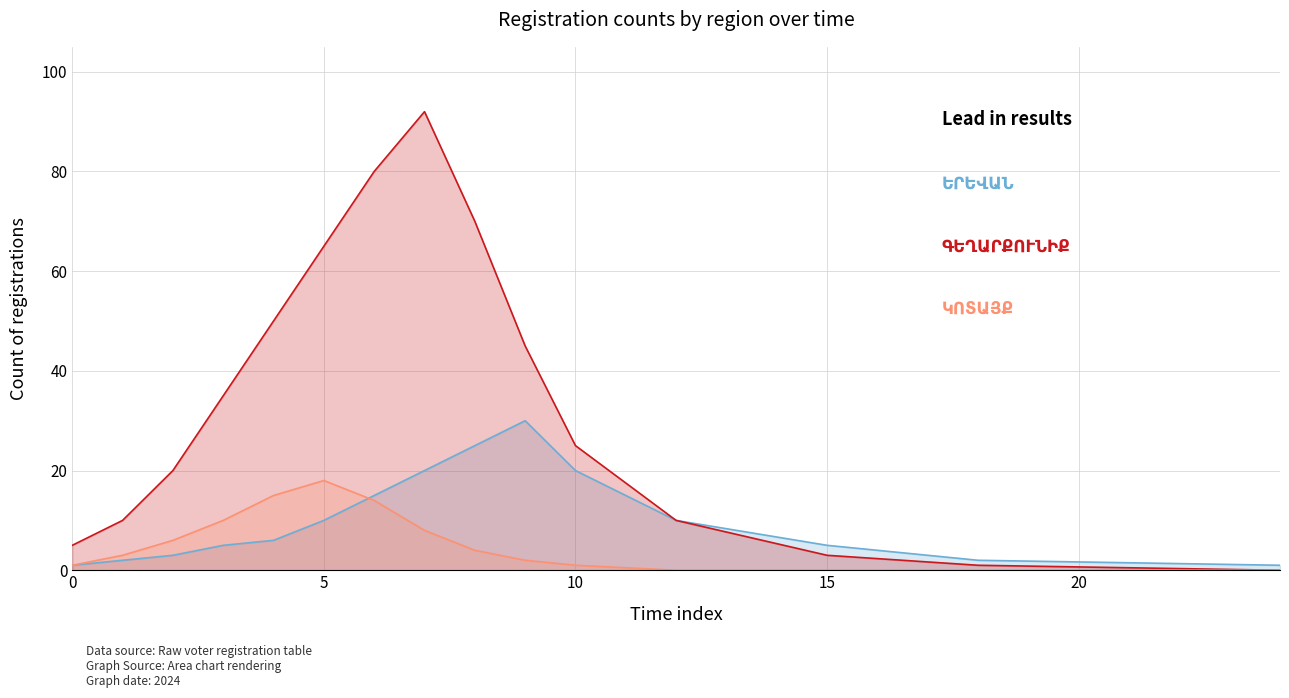

At which label does ԵՐԵՎԱՆ reach its peak?

9